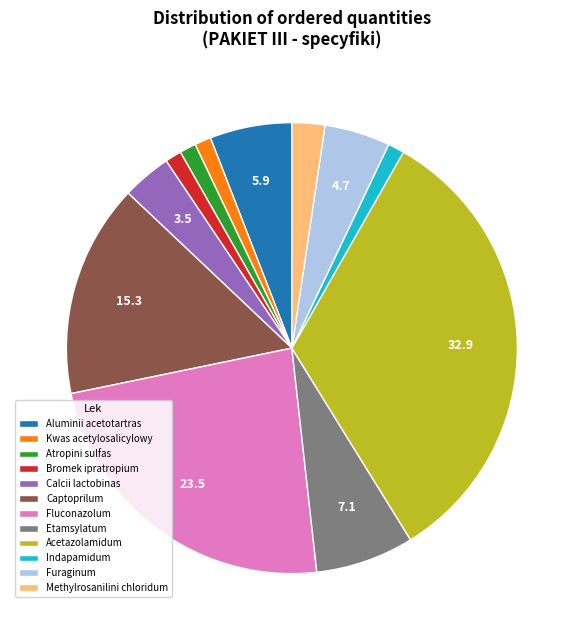

Is there any slice that represents more than half of the pie?

No